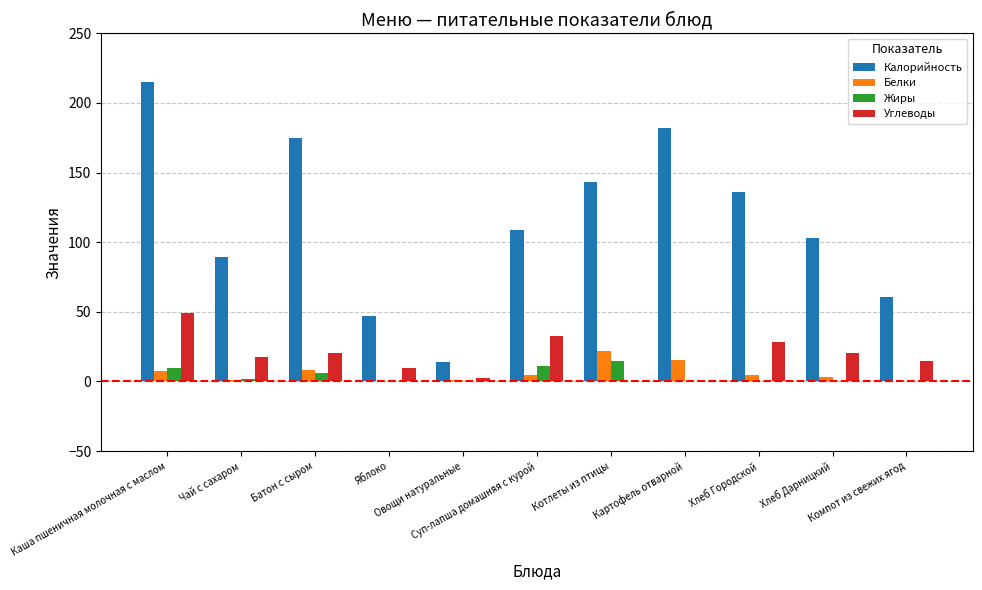

What is the average value of the Жиры series?

4.1